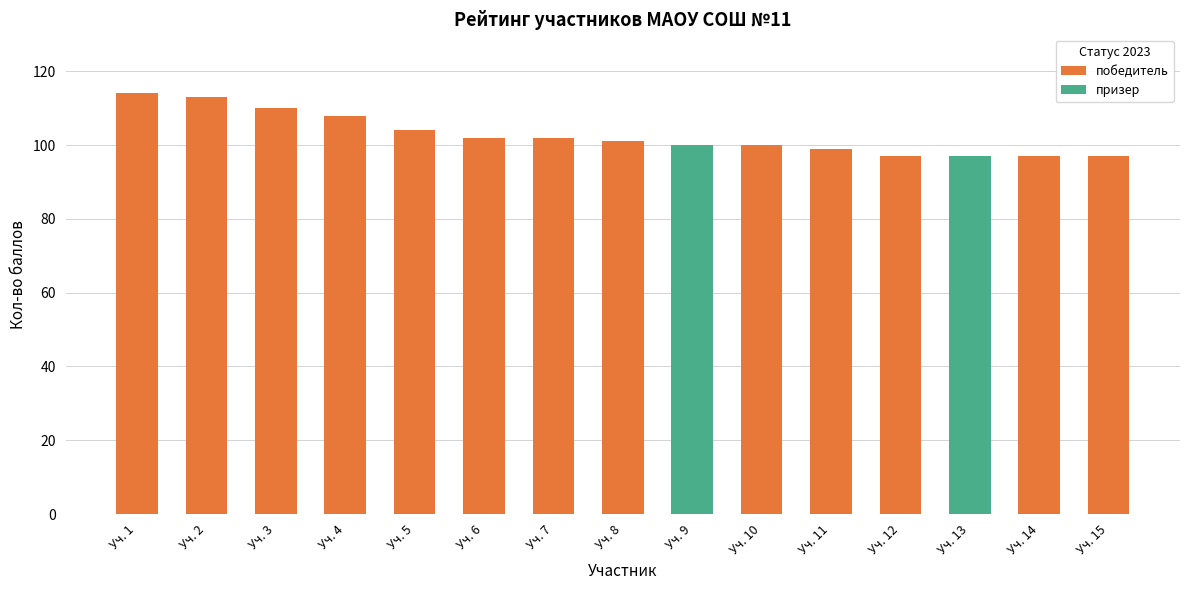

What is the maximum value shown in the chart?

114